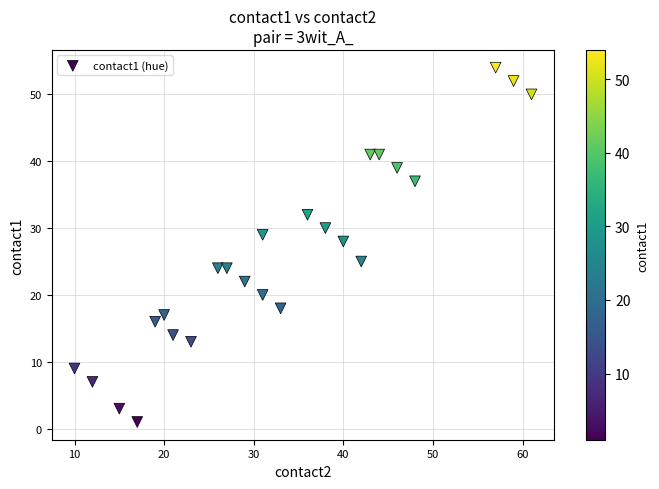

What Y value in the scatter plot is closest to 27?

28